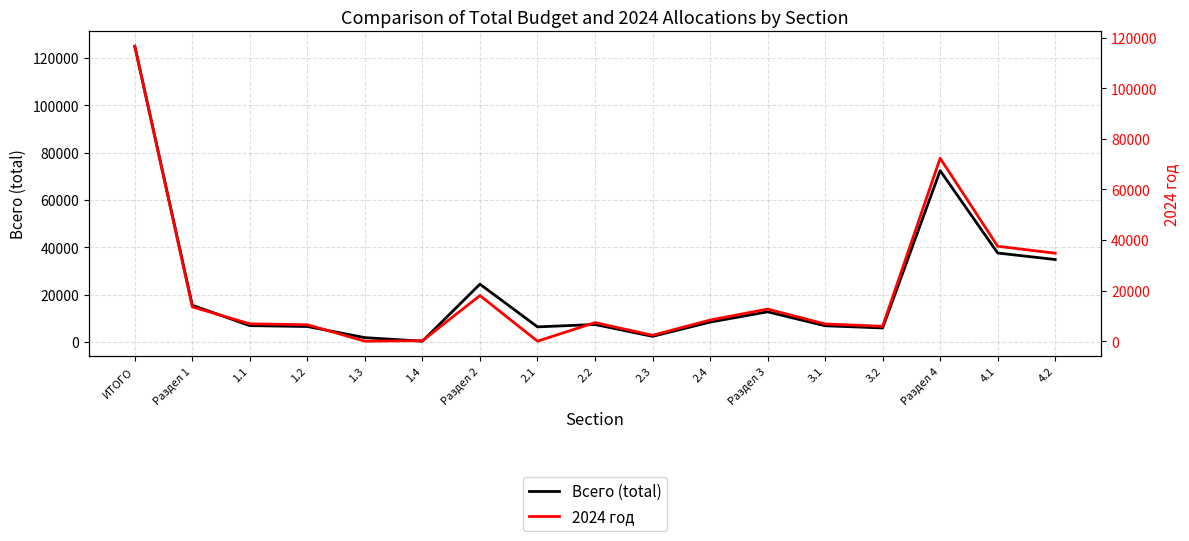

At which label is 2024 год closest to 58327?

Раздел 4